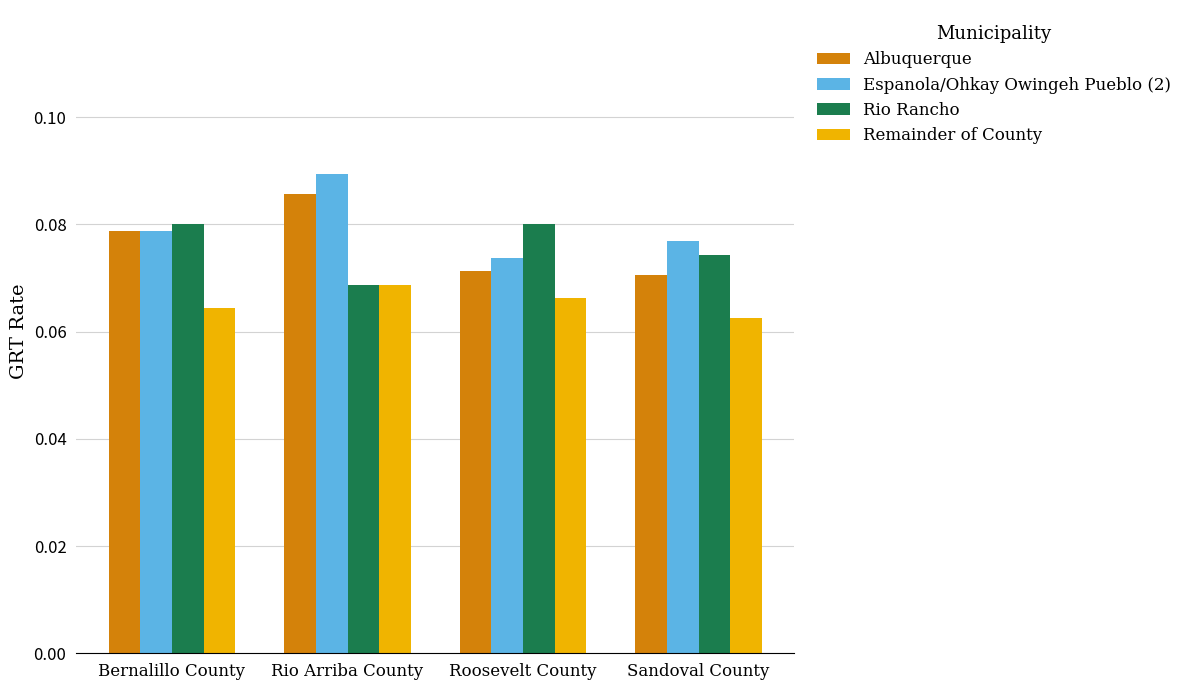

Is the value of Rio Rancho at Roosevelt County greater than the value of Remainder of County at Rio Arriba County?

Yes